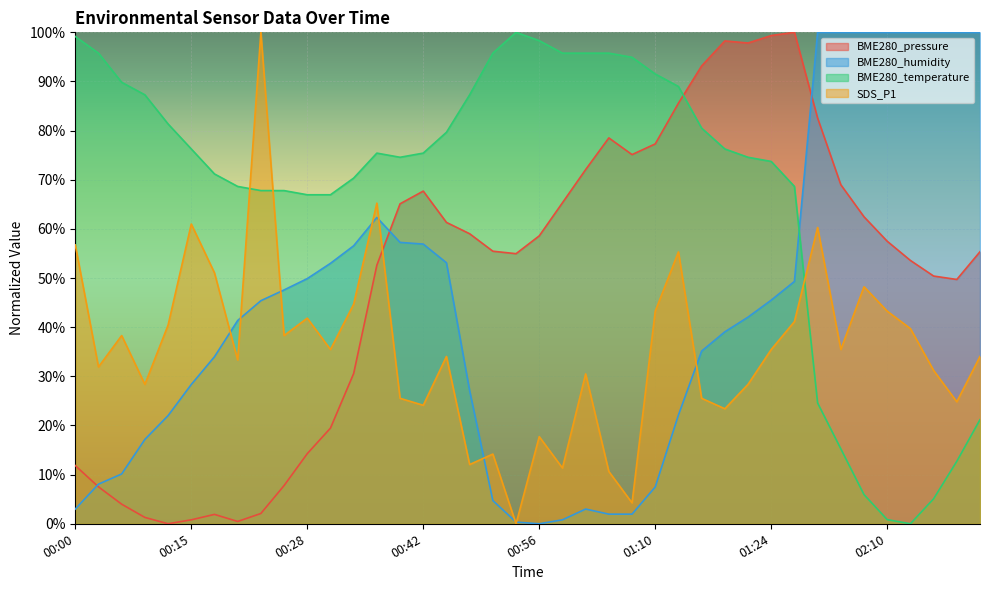

At 01:13, list the series in order from smallest to largest.

BME280_humidity, SDS_P1, BME280_pressure, BME280_temperature